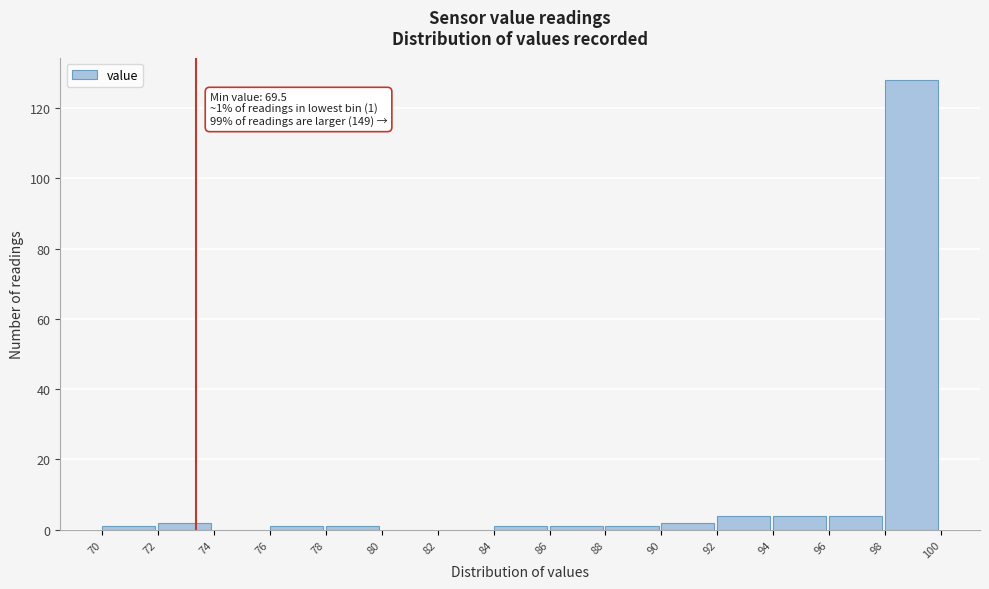

Reading left to right, what are all the values shown in this chart?

70=1	72=2	74=0	76=1	78=1	80=0	82=0	84=1	86=1	88=1	90=2	92=4	94=4	96=4	98=128